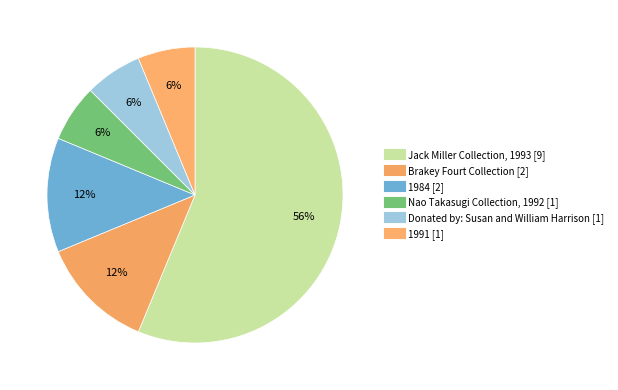

To the nearest percent, what portion does Nao Takasugi Collection, 1992 represent?

6%